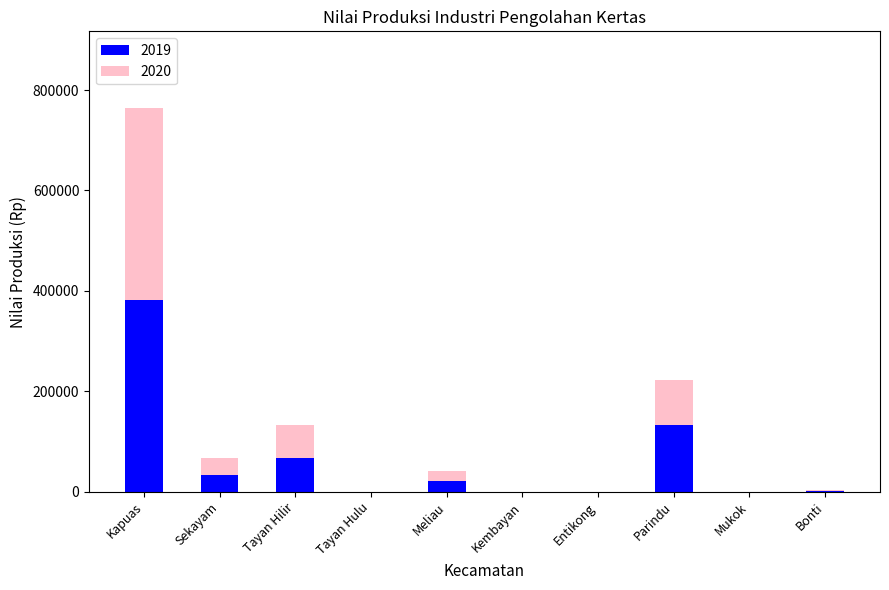

The 2019 series shows 685011 at Kapuas. True or false?

False